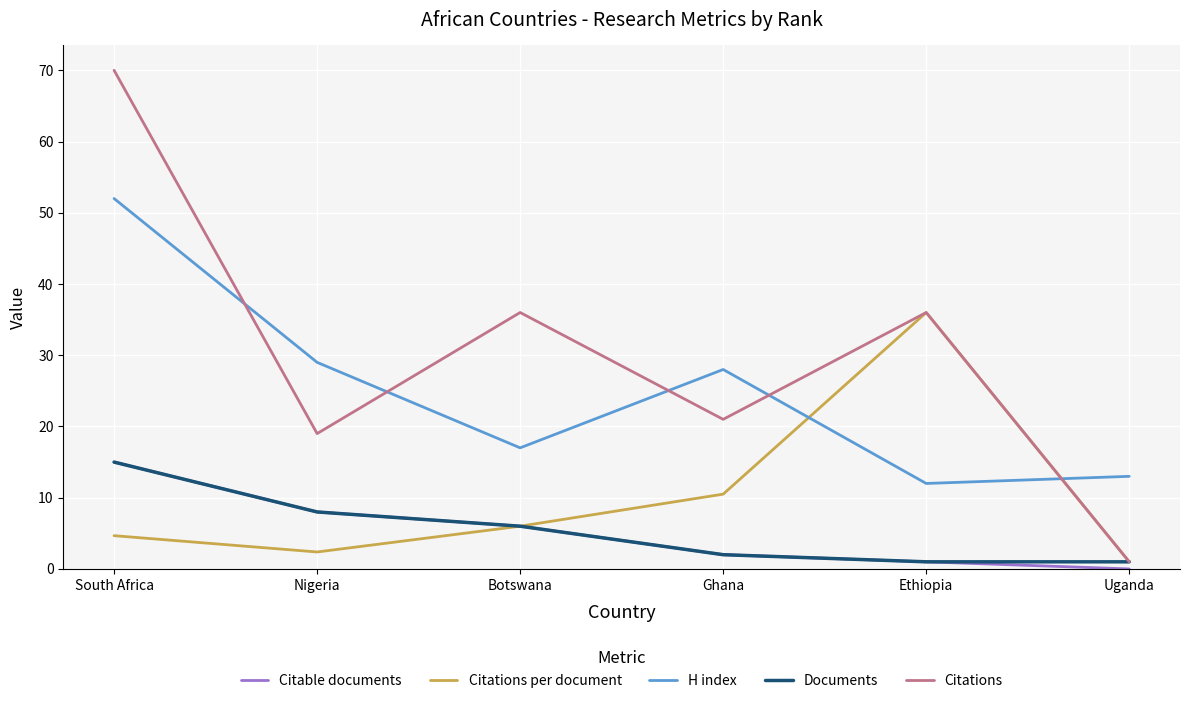

How many lines are shown in the chart?

5